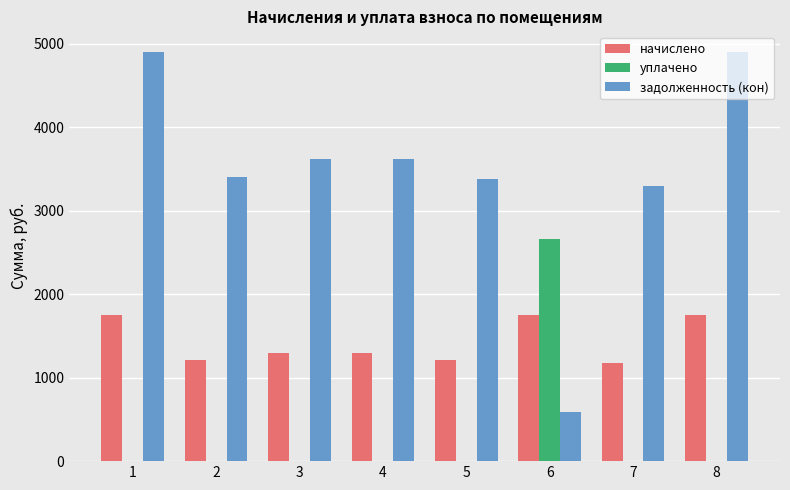

What is the maximum value for уплачено?

2666.2